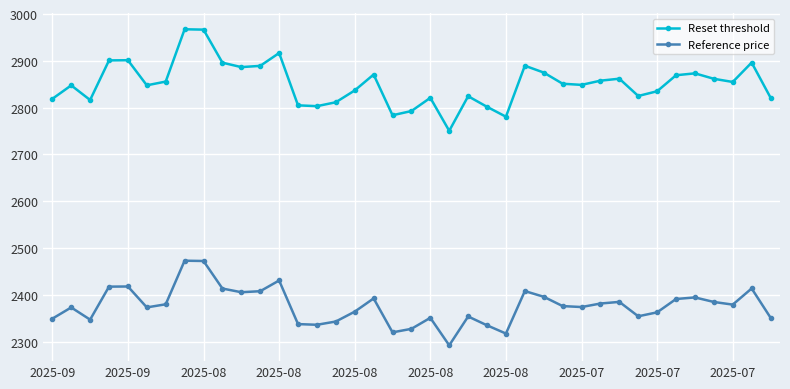

How many interior local valleys does the Reset threshold series have?

10